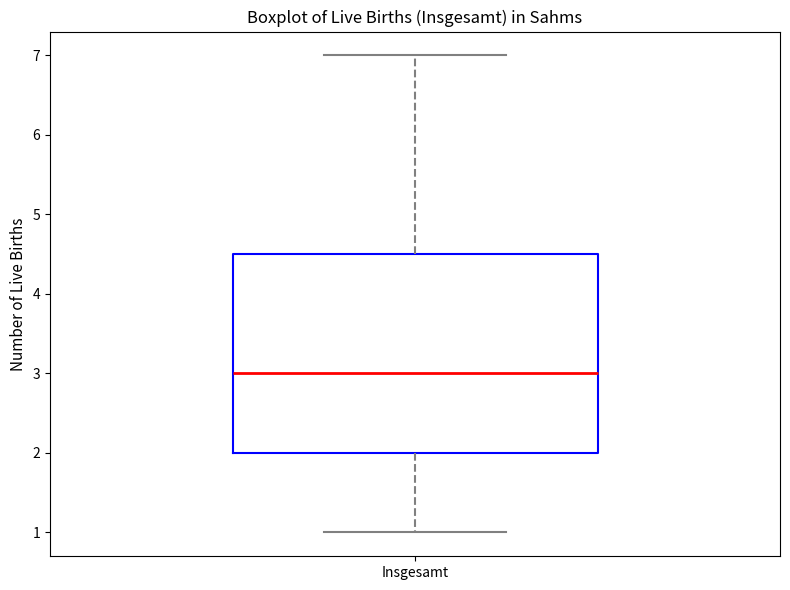

Where is the upper edge of the box for Insgesamt on the y-axis? The values are not printed on the chart, so give them approximately, as read against the axis.

4.5